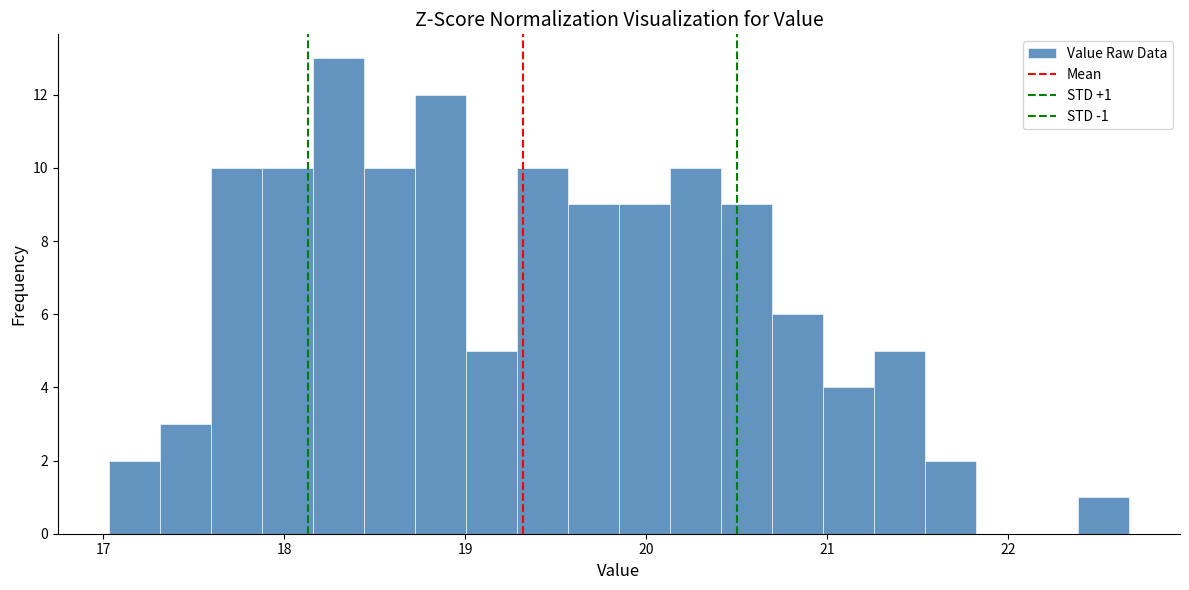

Around what value on the x-axis is the tallest bar? Give the approximate position of its centre, as read against the axis.

18.3